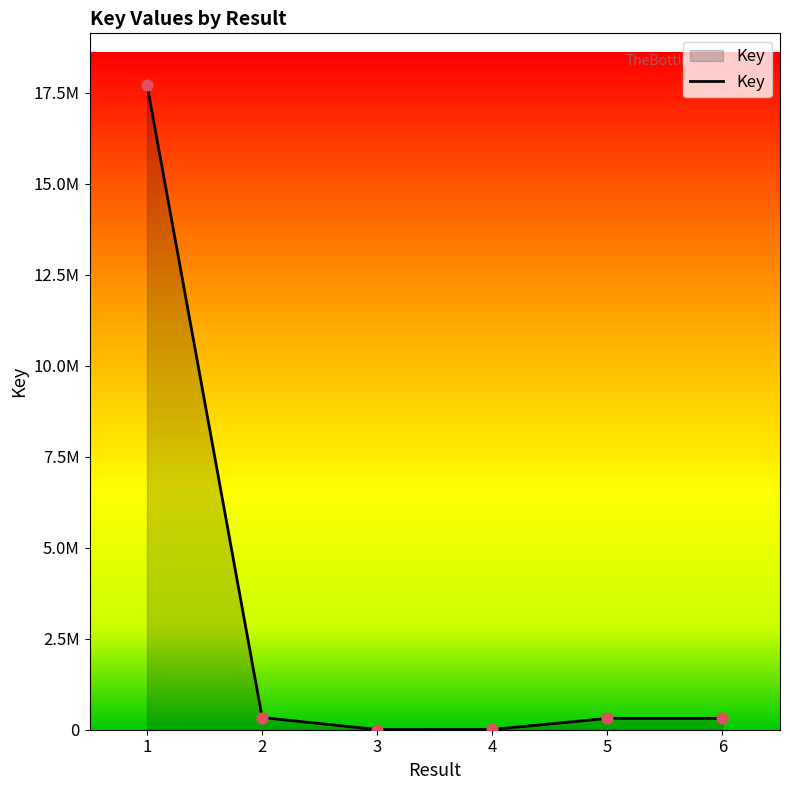

What is the change in value from 2 to 4?

-328228